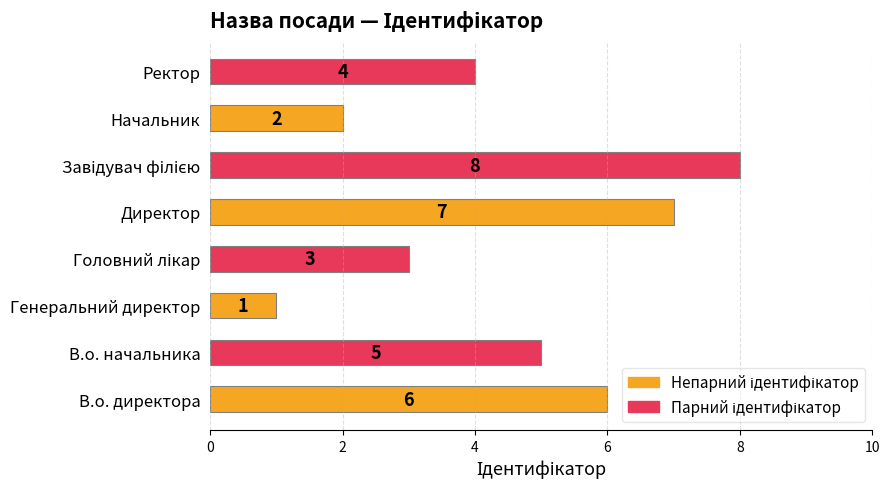

What is the minimum value shown in the chart?

1